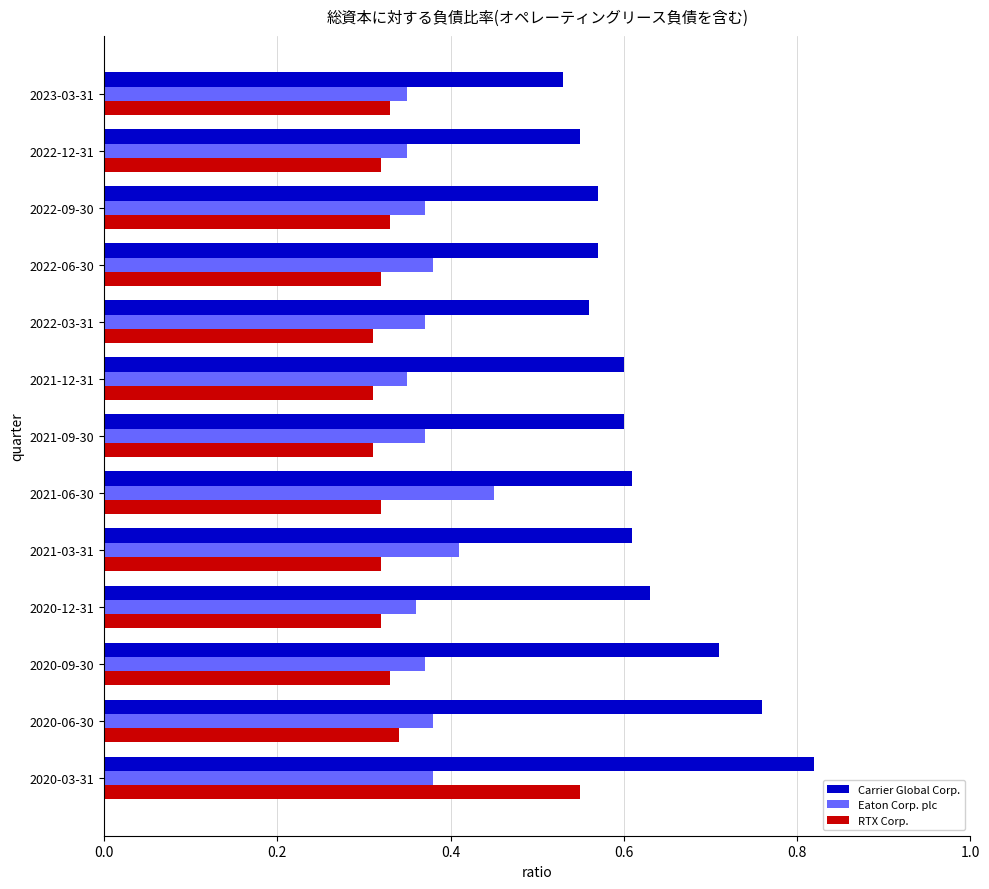

What is the total value across all series at 2021-09-30?

1.3